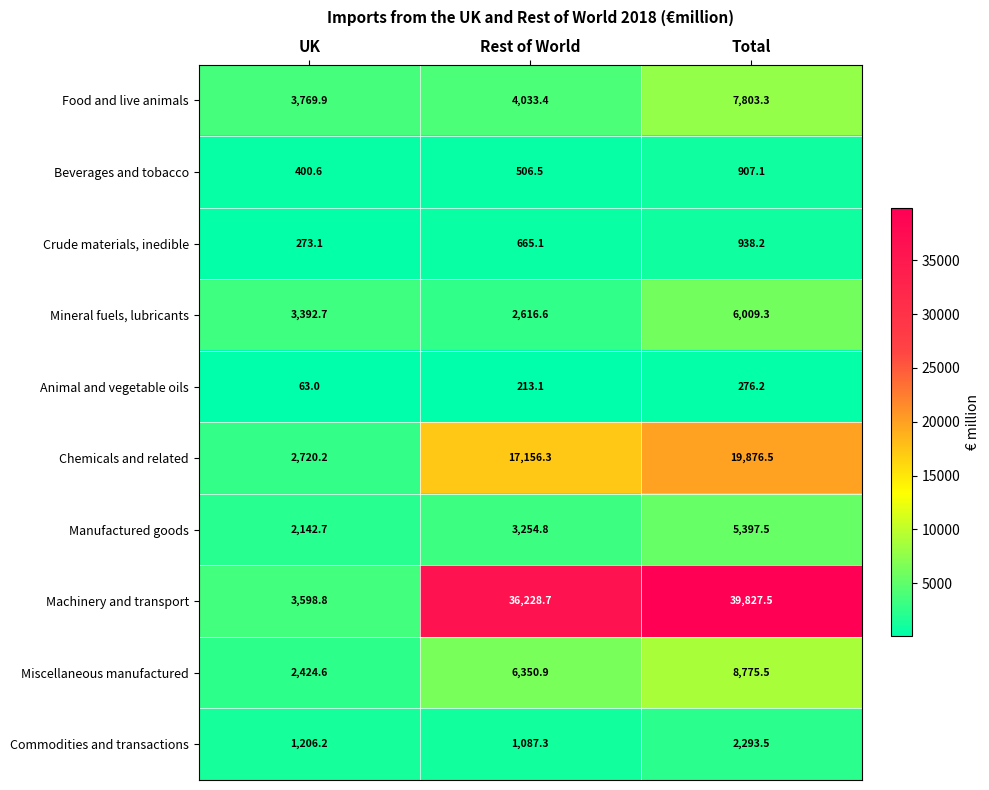

Reading left to right, list all the values displayed in this chart.

Food and live animals: 3769.9	4033.4	7803.3
Beverages and tobacco: 400.6	506.5	907.1
Crude materials, inedible: 273.1	665.1	938.2
Mineral fuels, lubricants: 3392.7	2616.6	6009.3
Animal and vegetable oils: 63.0	213.1	276.2
Chemicals and related: 2720.2	17156.3	19876.5
Manufactured goods: 2142.7	3254.8	5397.5
Machinery and transport: 3598.8	36228.7	39827.5
Miscellaneous manufactured: 2424.6	6350.9	8775.5
Commodities and transactions: 1206.2	1087.3	2293.5